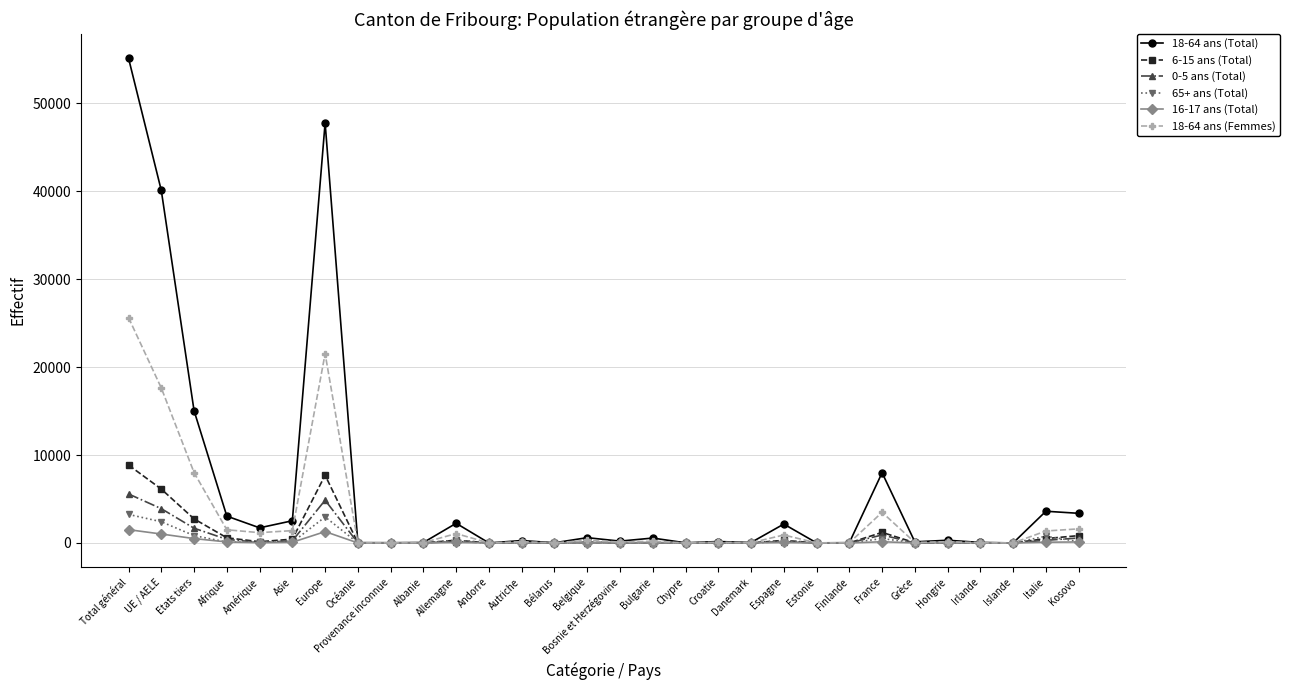

What is the label of the 22nd point from the right?

Provenance inconnue